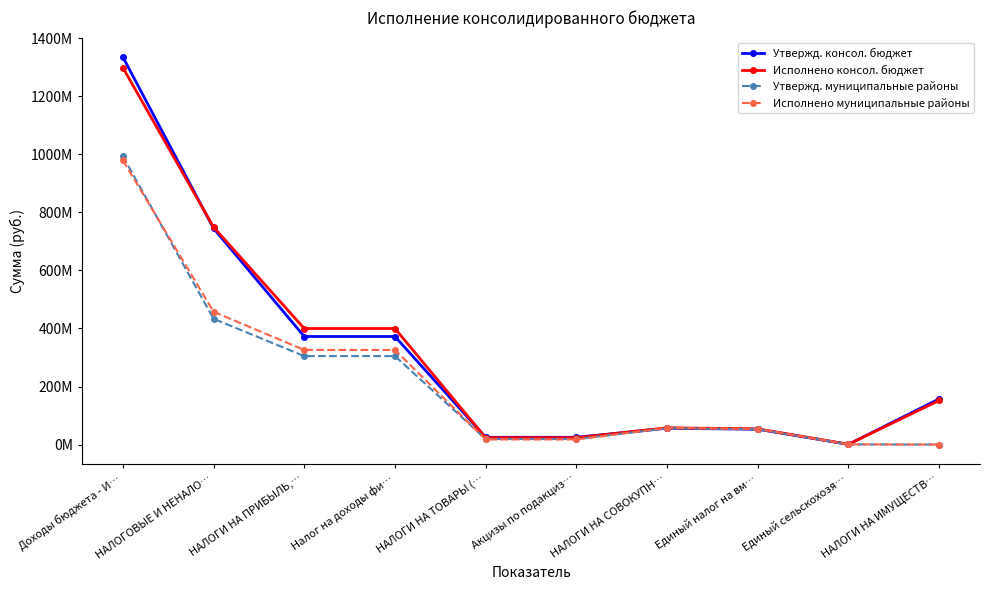

At Налог на доходы фи…, list the series in order from largest to smallest.

Исполнено консол. бюджет, Утвержд. консол. бюджет, Исполнено муниципальные районы, Утвержд. муниципальные районы